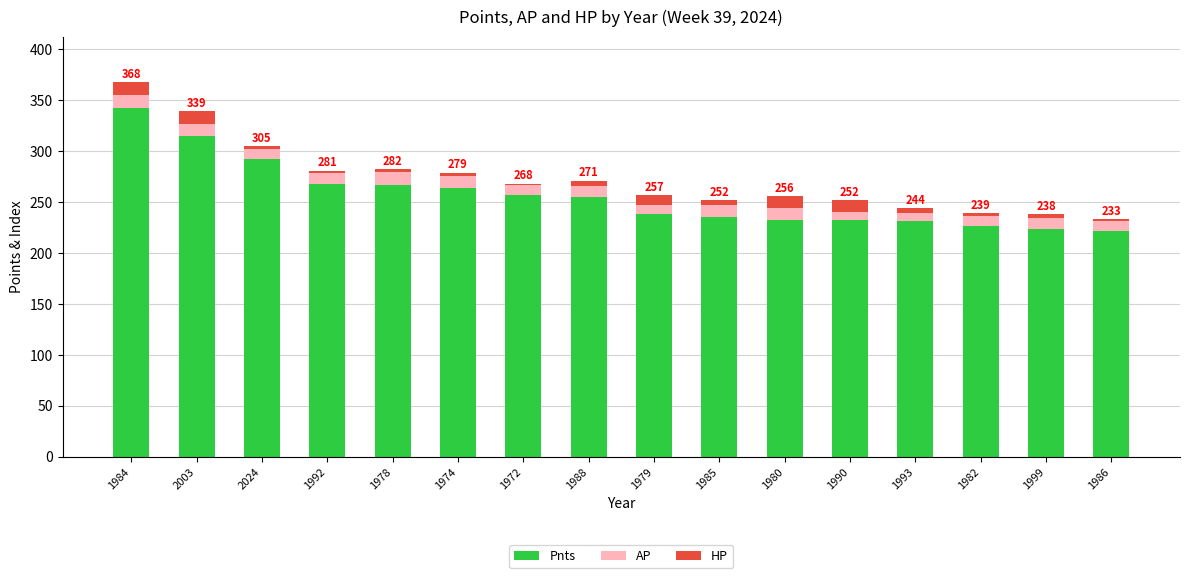

What is the total value across all series at 1979?

257